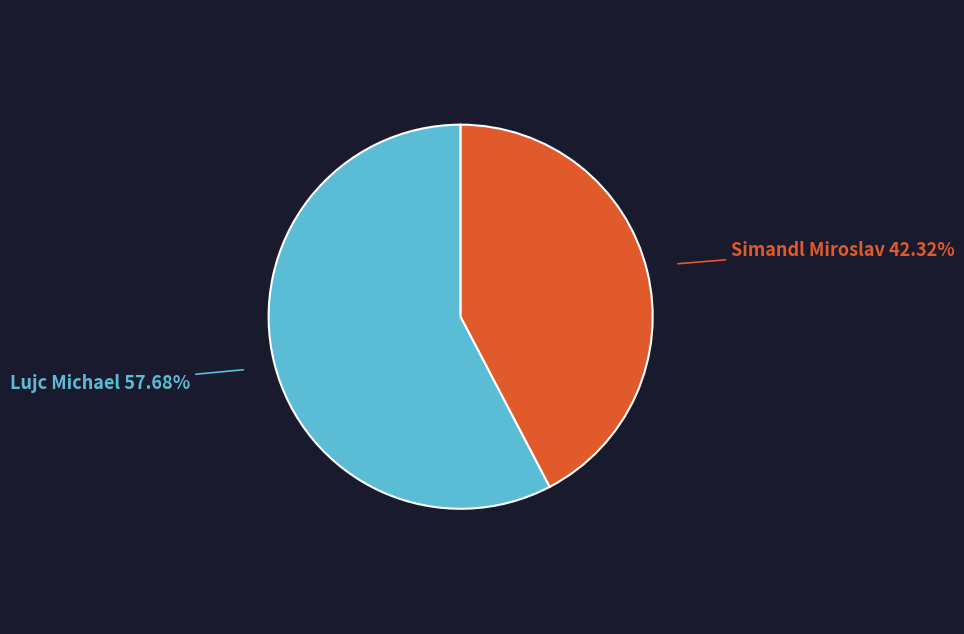

Which has a higher value, Simandl Miroslav or Lujc Michael?

Lujc Michael